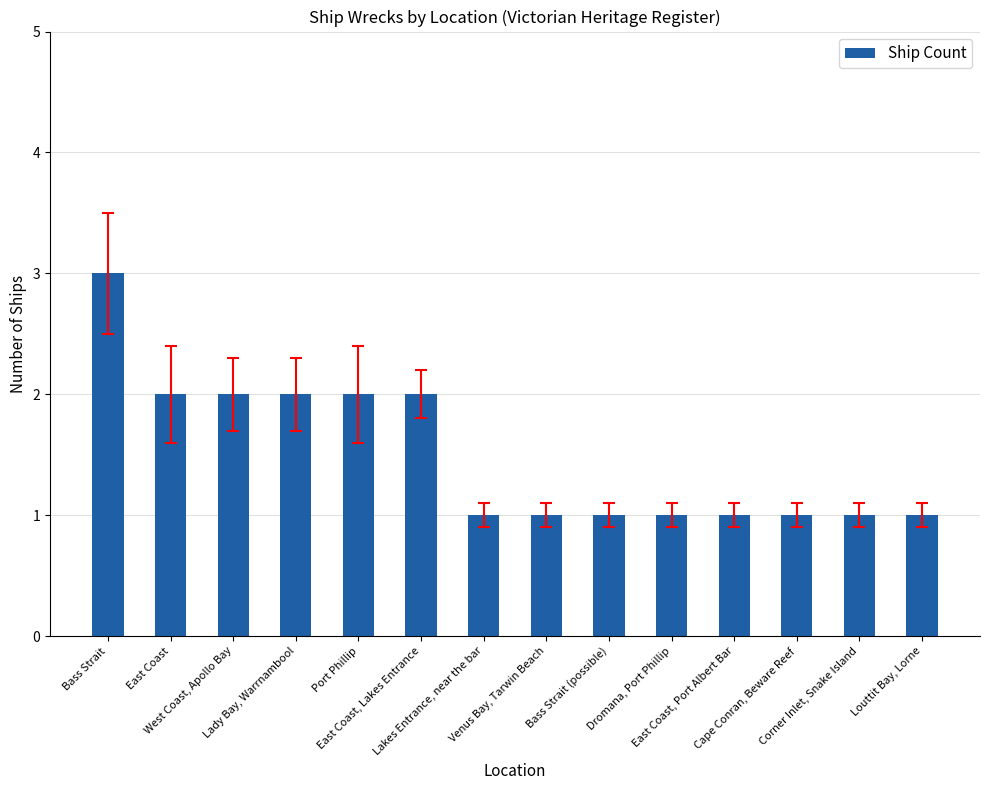

How many distinct data groups are displayed?

1